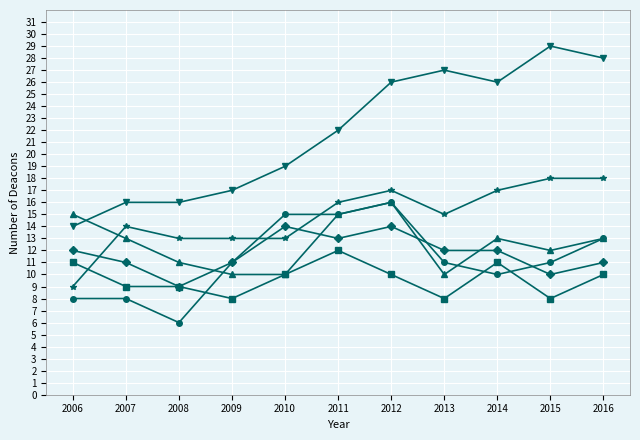

At which category is the sum across all series the highest?

2012